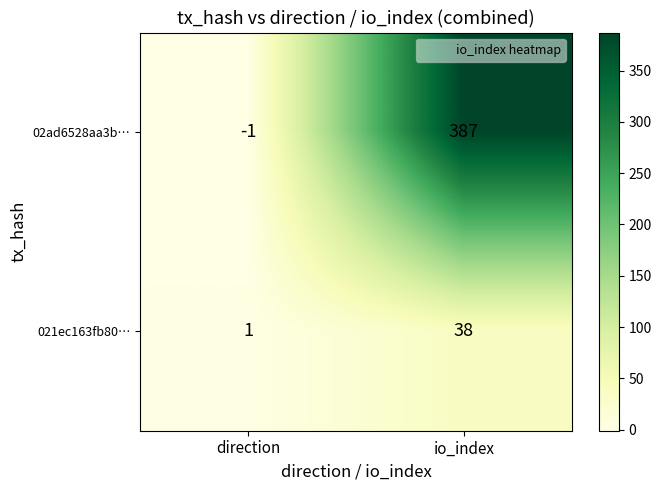

Reading left to right, extract all data points from this chart.

02ad6528aa3b…: direction=-1	io_index=387
021ec163fb80…: direction=1	io_index=38